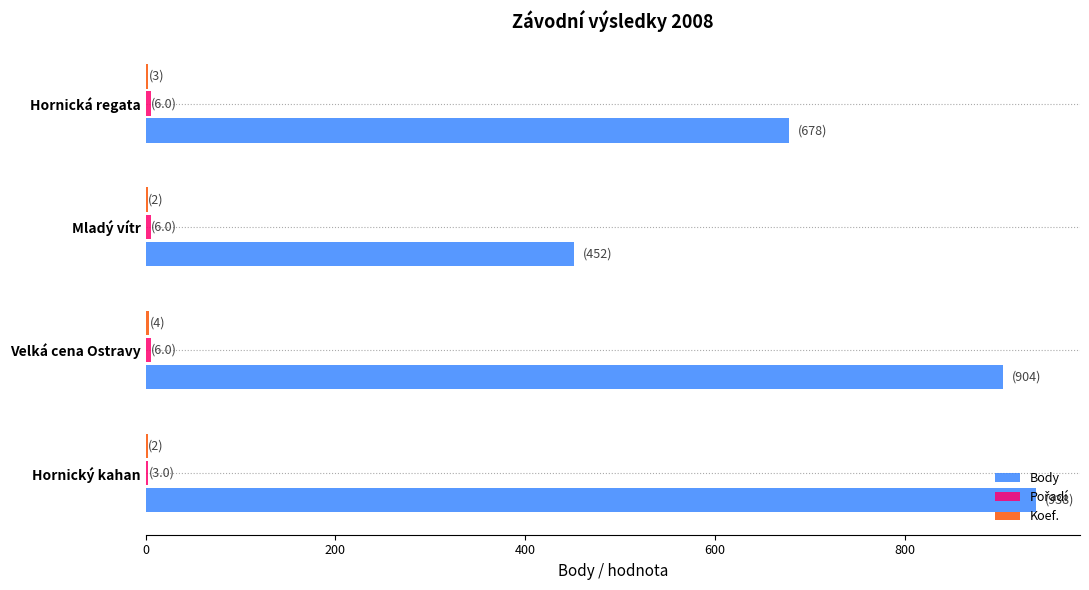

Where is Body nearest to the value 695?

Hornická regata